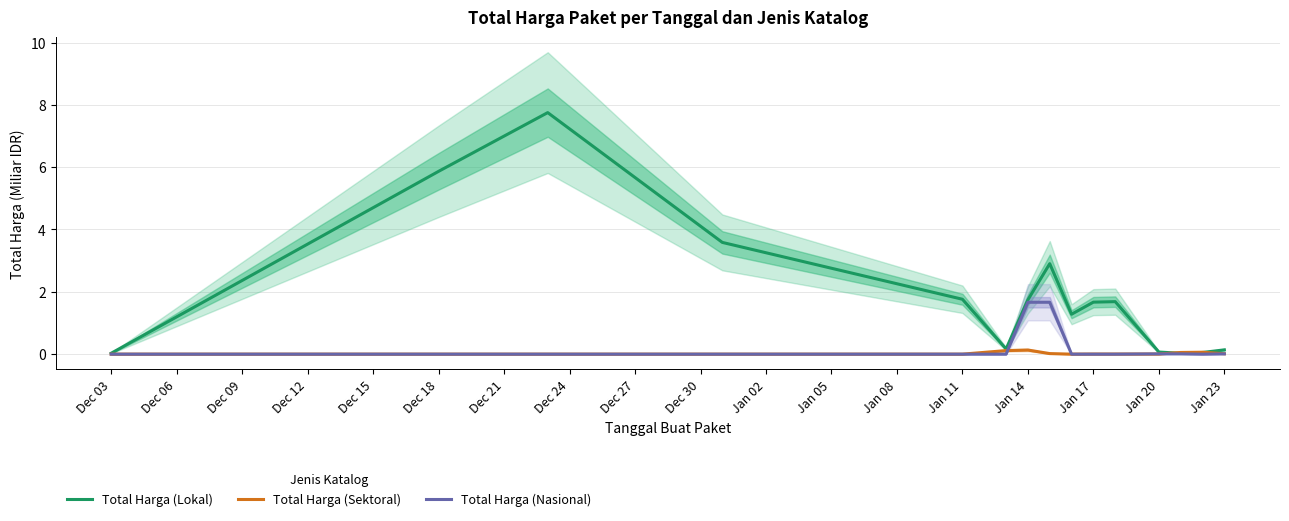

The Total Harga (Lokal) series shows 2.0 at Dec 18. True or false?

False